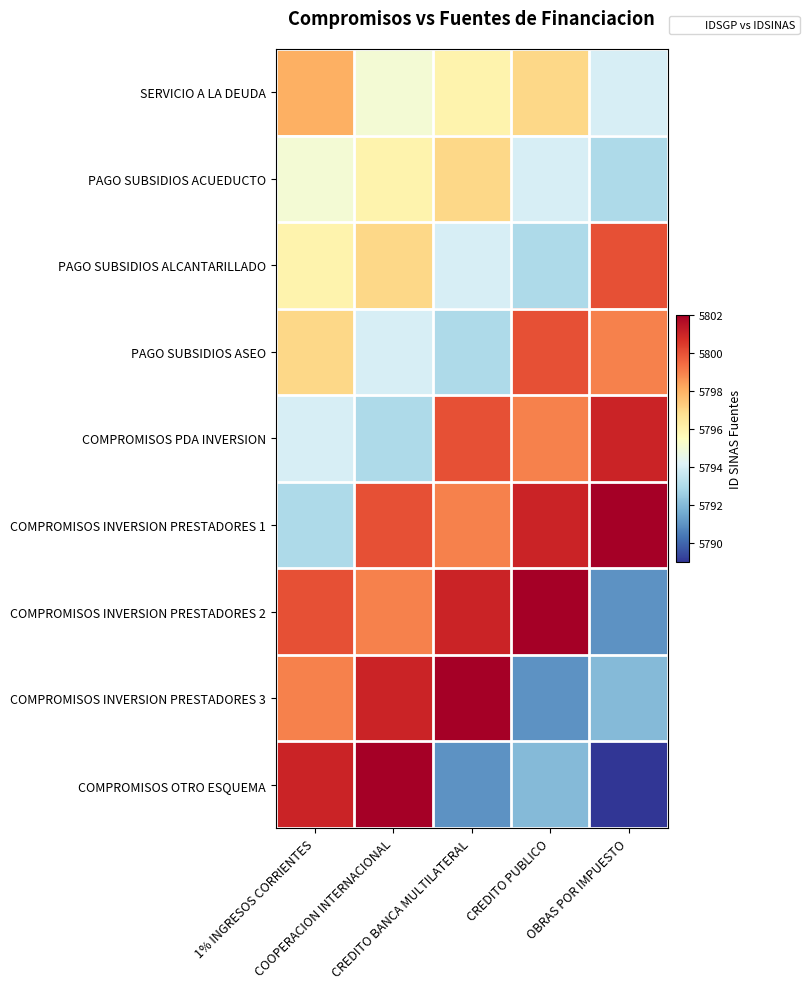

How many series are shown in this chart?

9